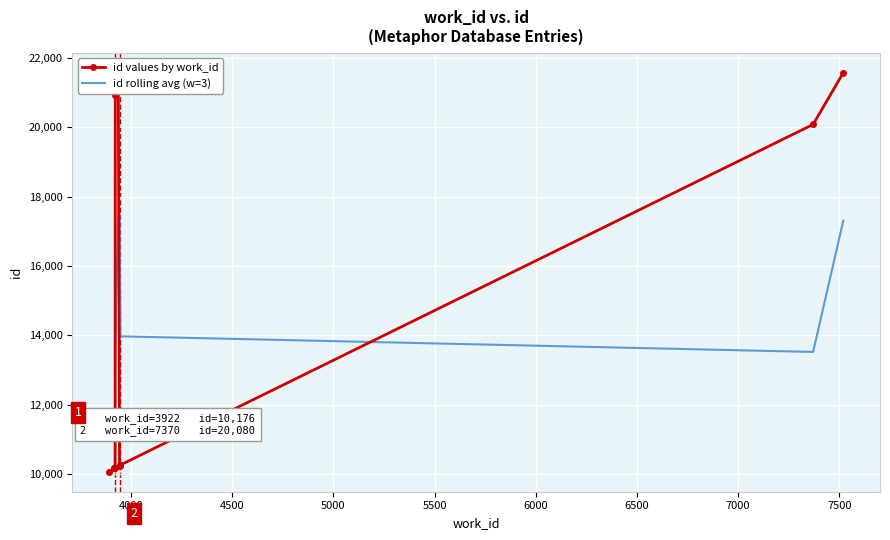

Rank the series by their average value, from lowest to highest.

id rolling avg (w=3), id values by work_id